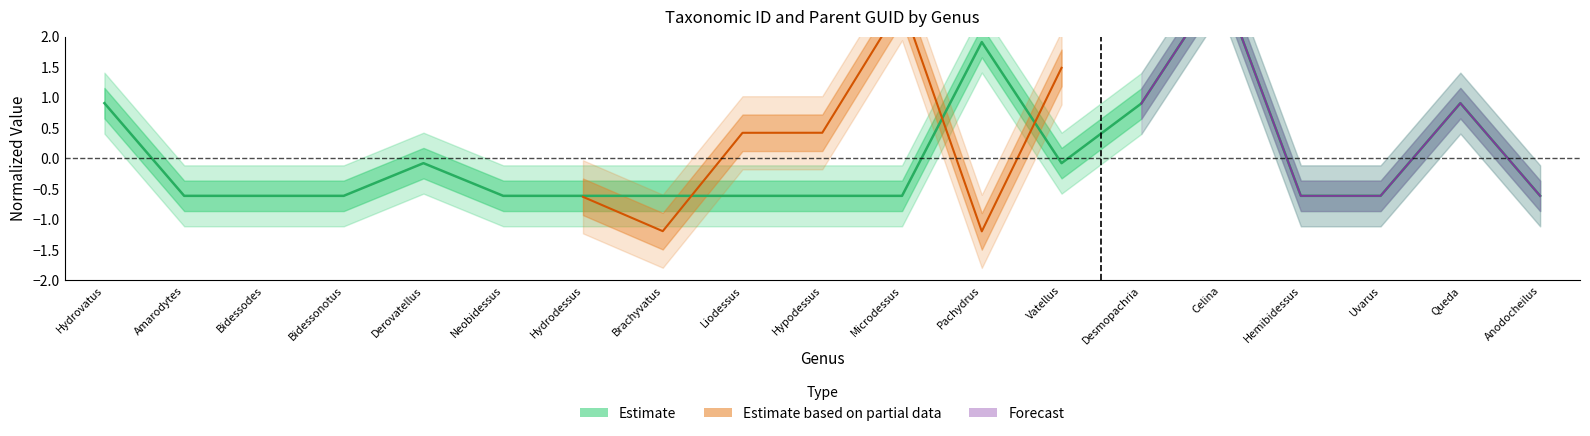

How many interior local valleys (lower than both neighbors) does the data have?

1